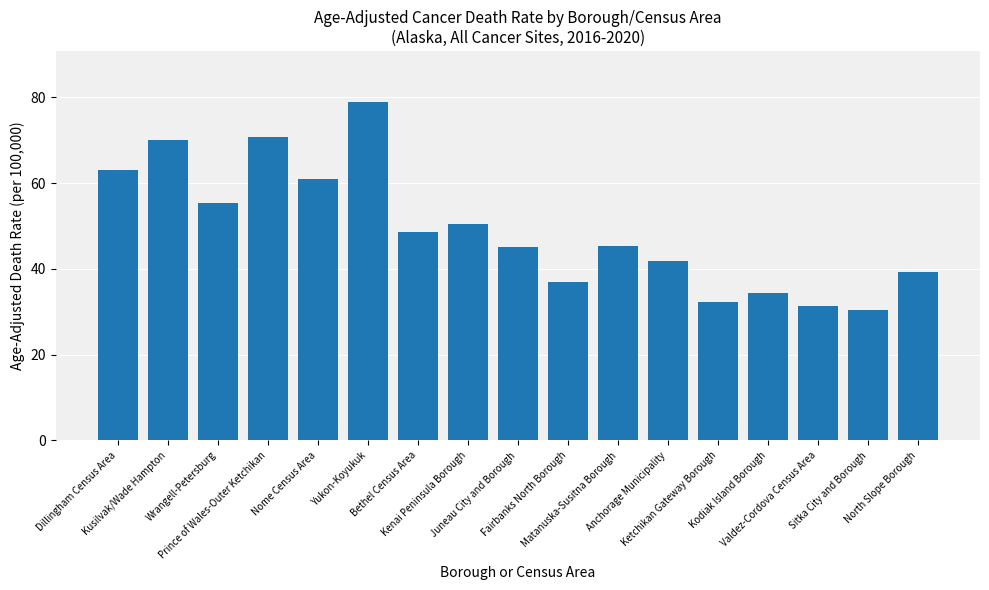

What is the sum of the values at Nome Census Area and Anchorage Municipality?

102.7